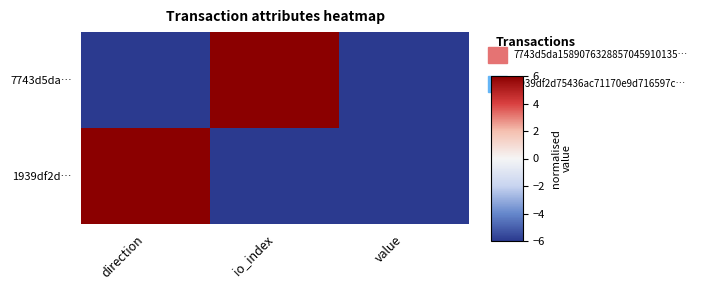

At which category is the sum across all series the highest?

direction